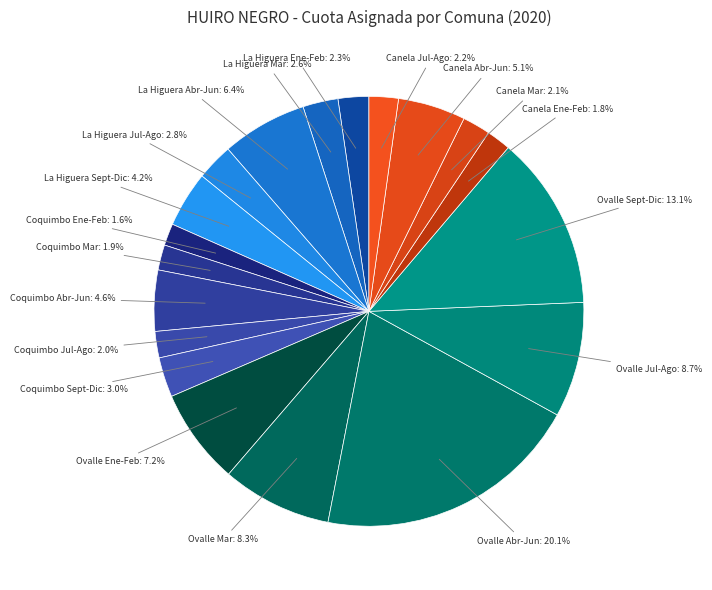

How many slices are in this pie chart?

19